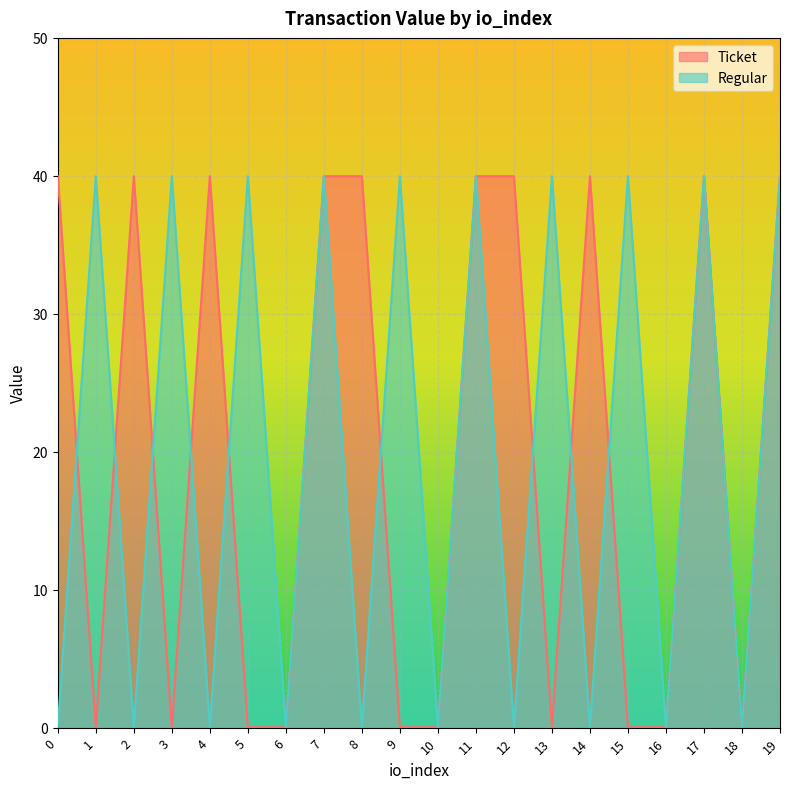

How many times do Regular and Ticket cross each other?

9